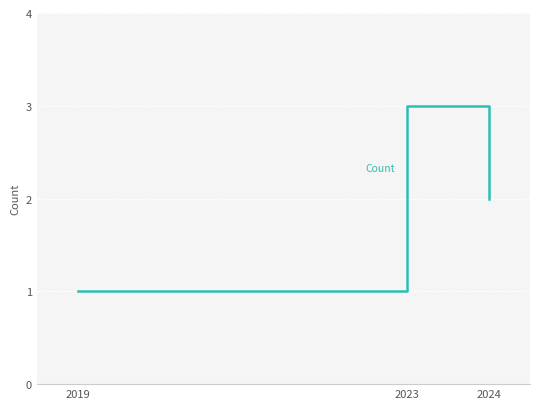

What is the average value?

2